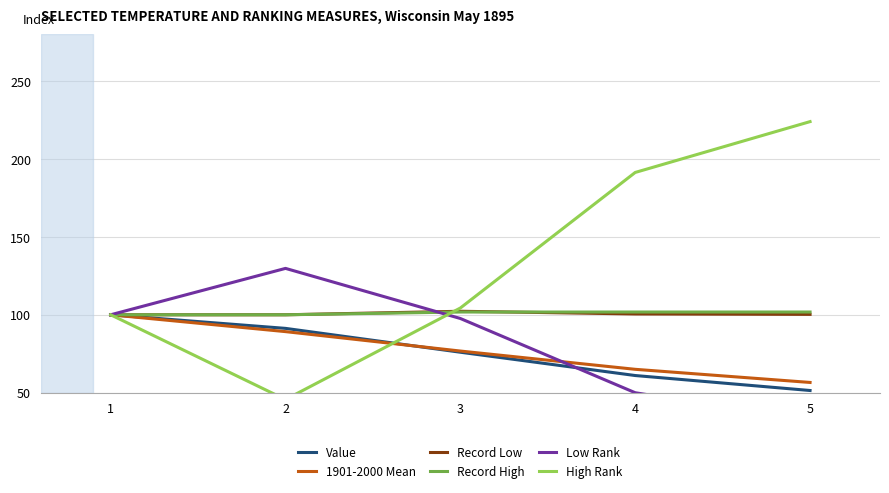

Rank the series by their maximum value, from lowest to highest.

Value, 1901-2000 Mean, Record High, Record Low, Low Rank, High Rank